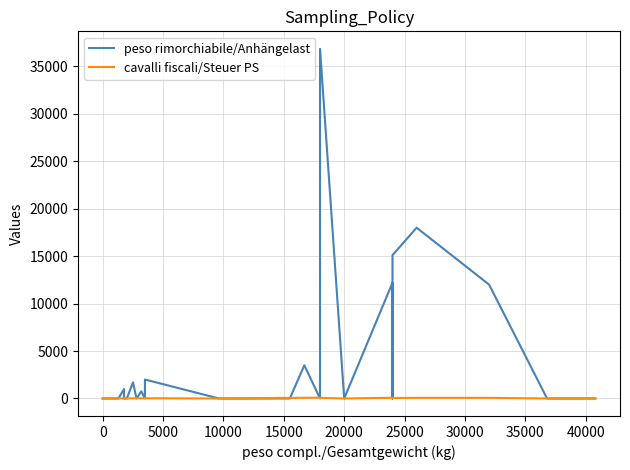

True or false: cavalli fiscali/Steuer PS has a value of 26 at 13.

False